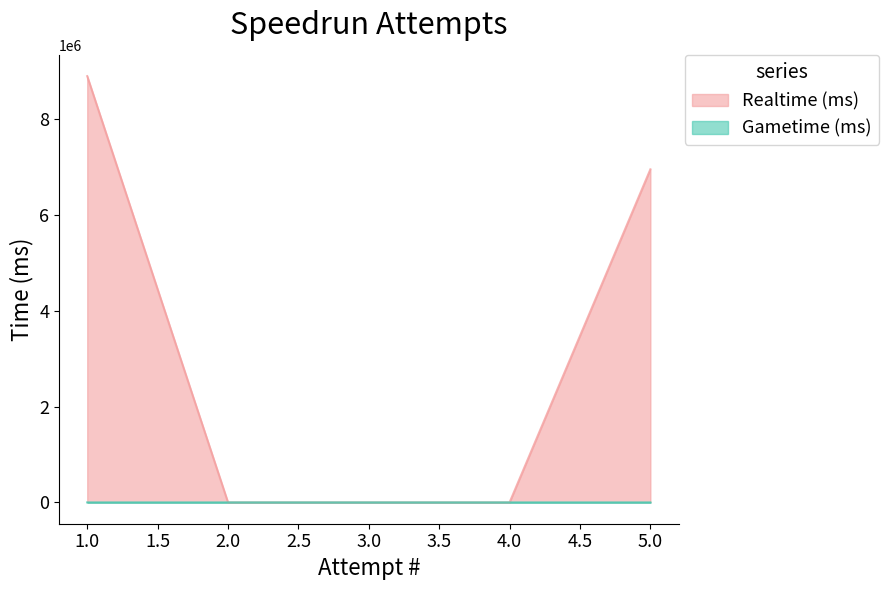

How many values in Gametime (ms) are above zero?

1